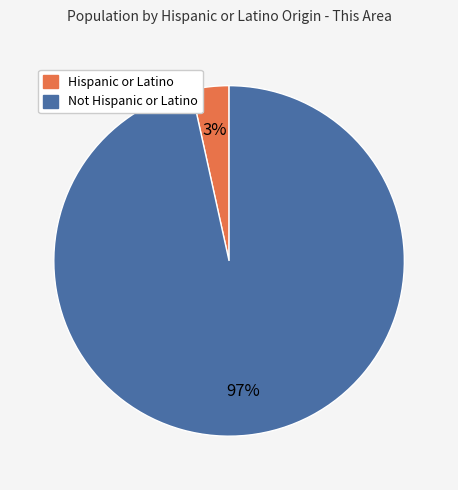

To the nearest percent, what percentage of the pie is Hispanic or Latino?

3%